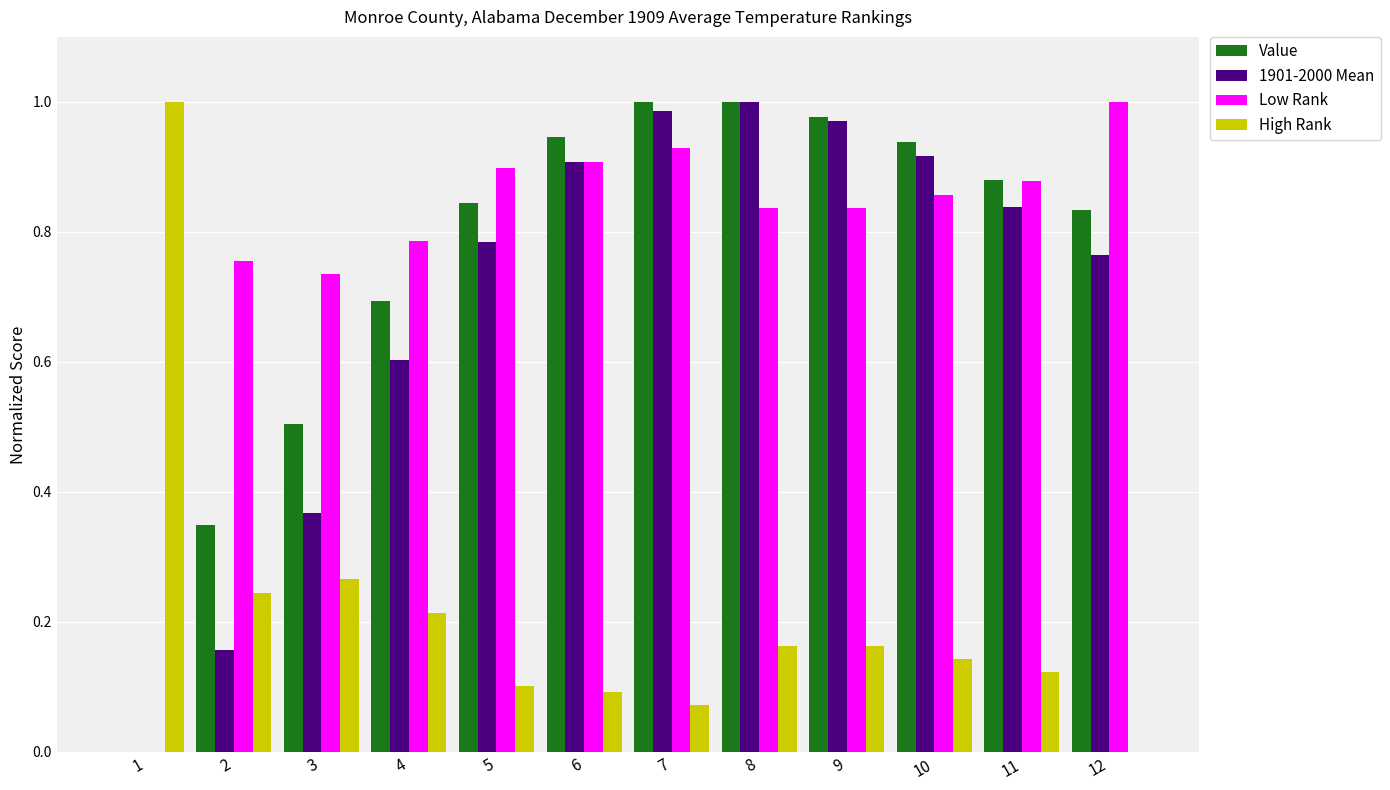

Where is High Rank nearest to the value 0?

12